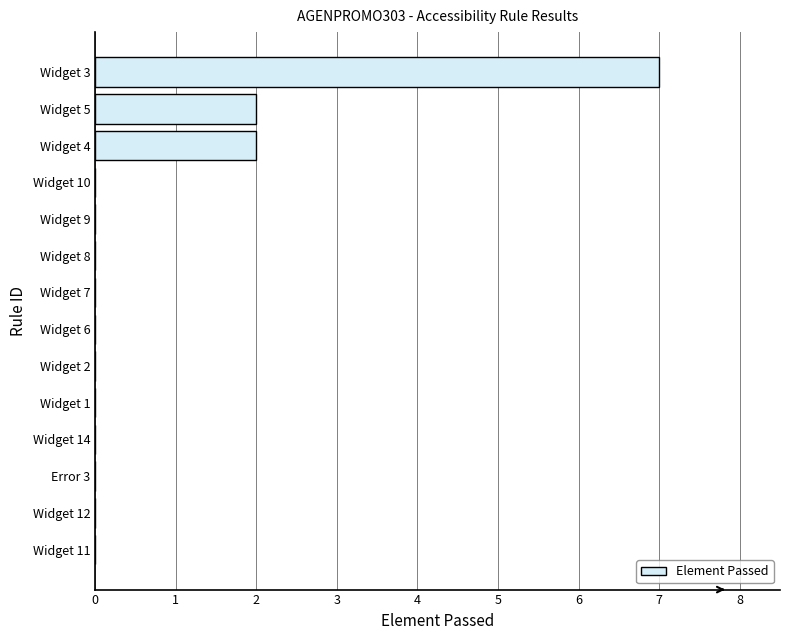

Which has a higher value, Widget 2 or Widget 4?

Widget 4